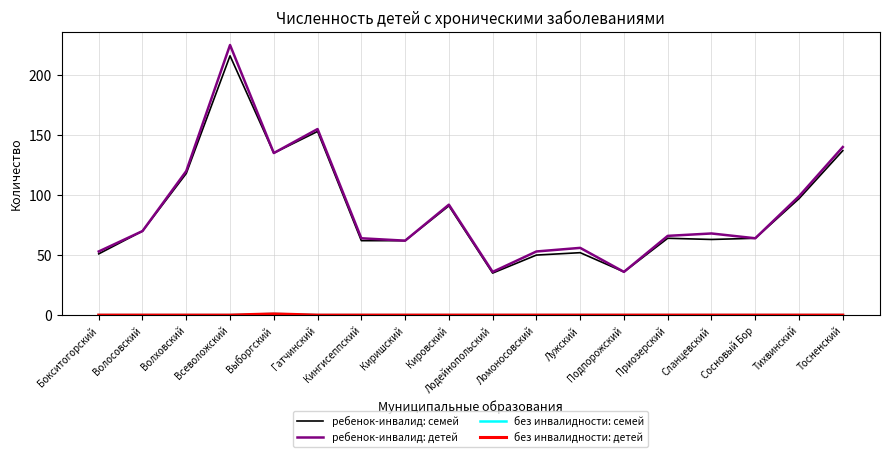

Rank the categories by ребенок-инвалид: семей value from highest to lowest.

Всеволожский, Гатчинский, Тосненский, Выборгский, Волховский, Тихвинский, Кировский, Волосовский, Приозерский, Сосновый Бор, Сланцевский, Кингисеппский, Киришский, Лужский, Бокситогорский, Ломоносовский, Подпорожский, Лодейнопольский